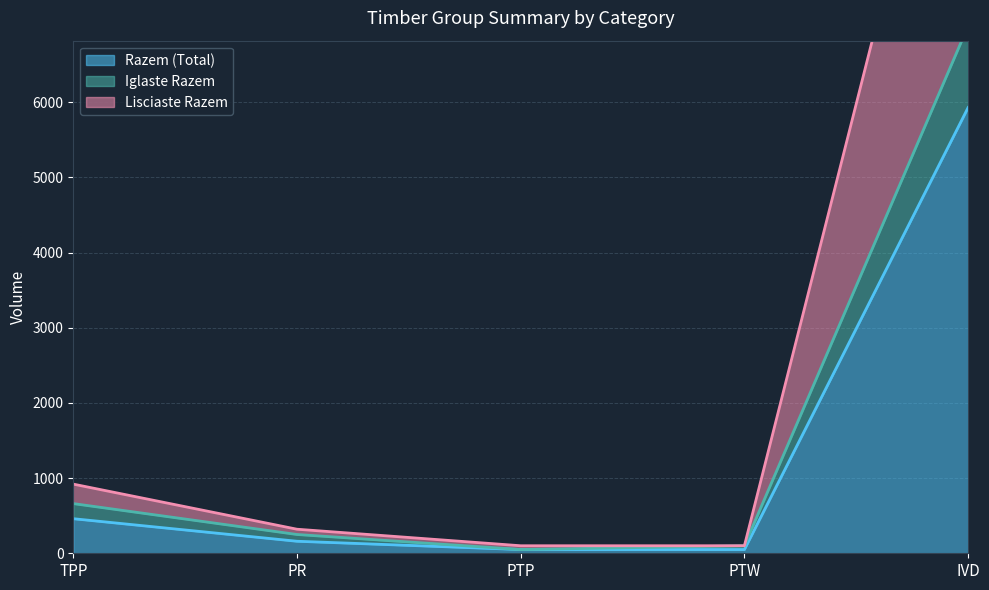

What is the maximum value shown in the chart?

11860